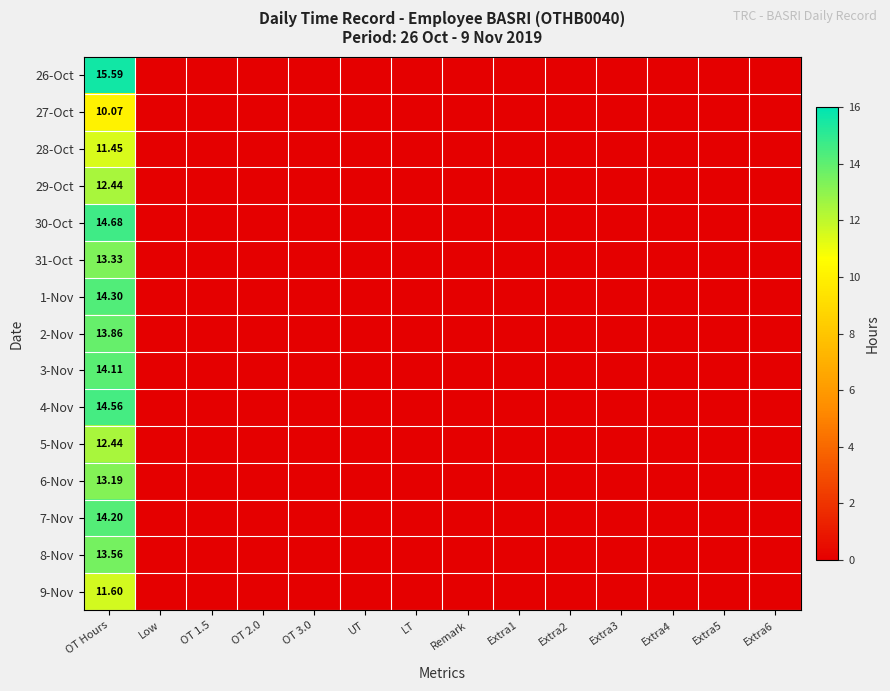

What is the sum of the 3-Nov values at OT Hours and OT 3.0?

14.1